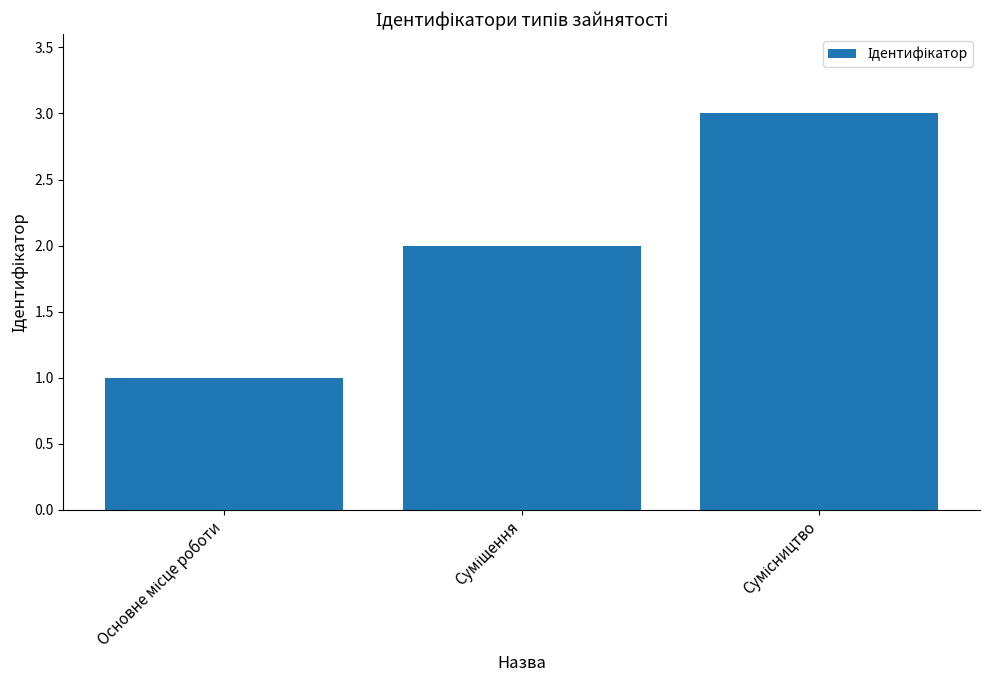

What is the sum of all values?

6